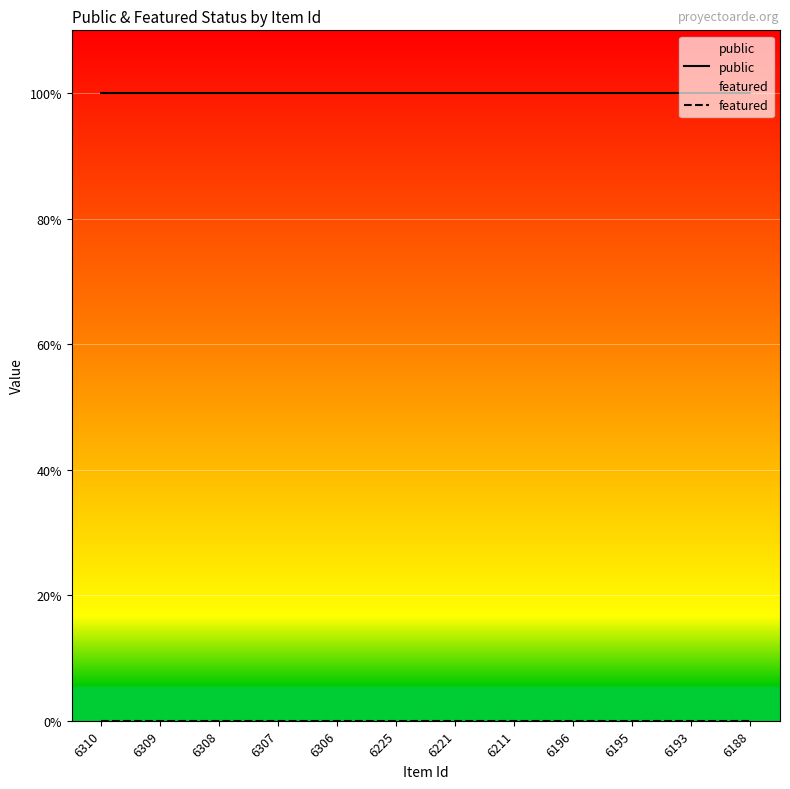

At which category does the chart reach its minimum across all series?

6310